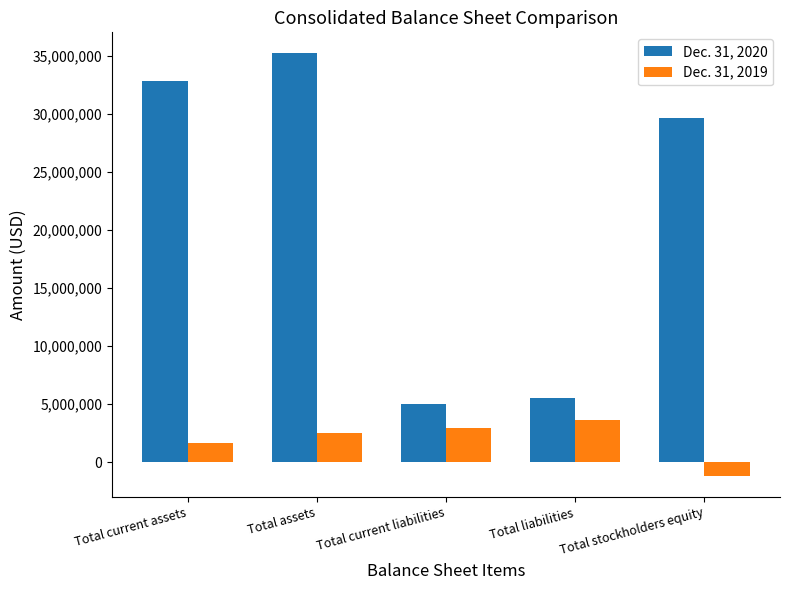

True or false: Dec. 31, 2019 has a value of 714387 at Total current liabilities.

False